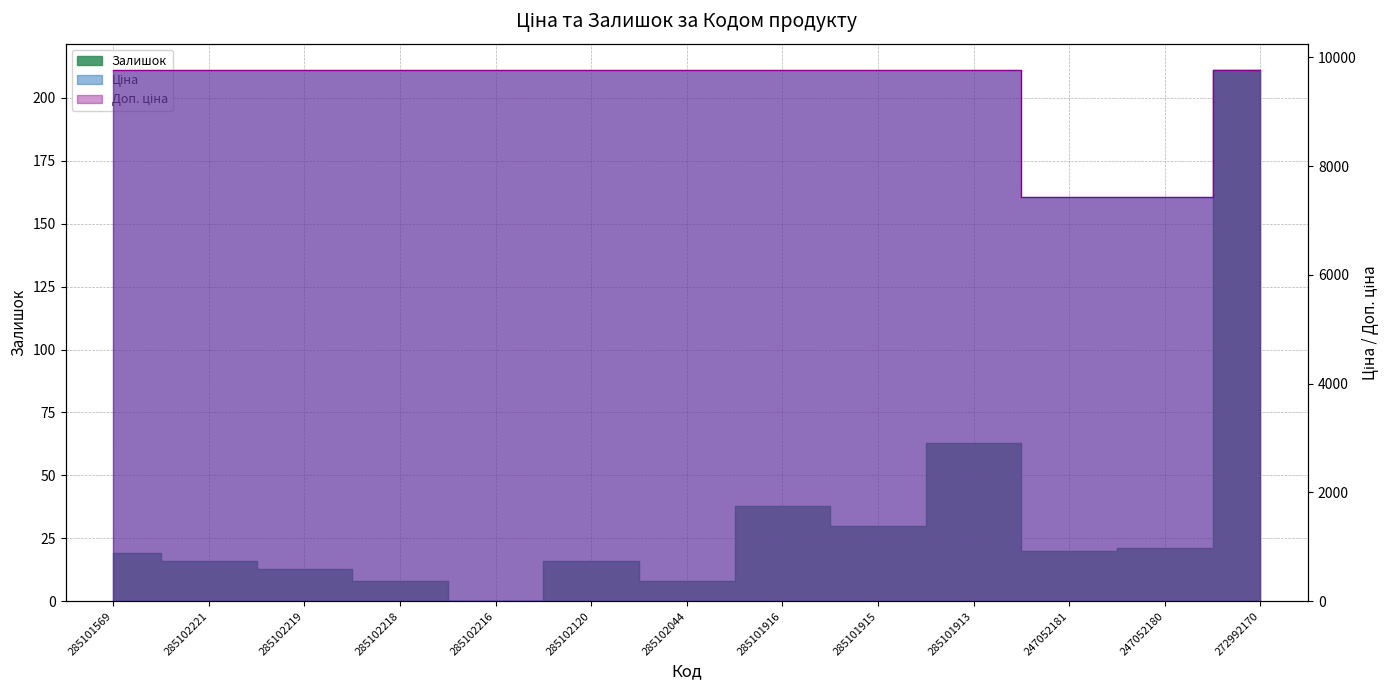

What is the difference between the second highest and minimum values in the Ціна series?

2328.2